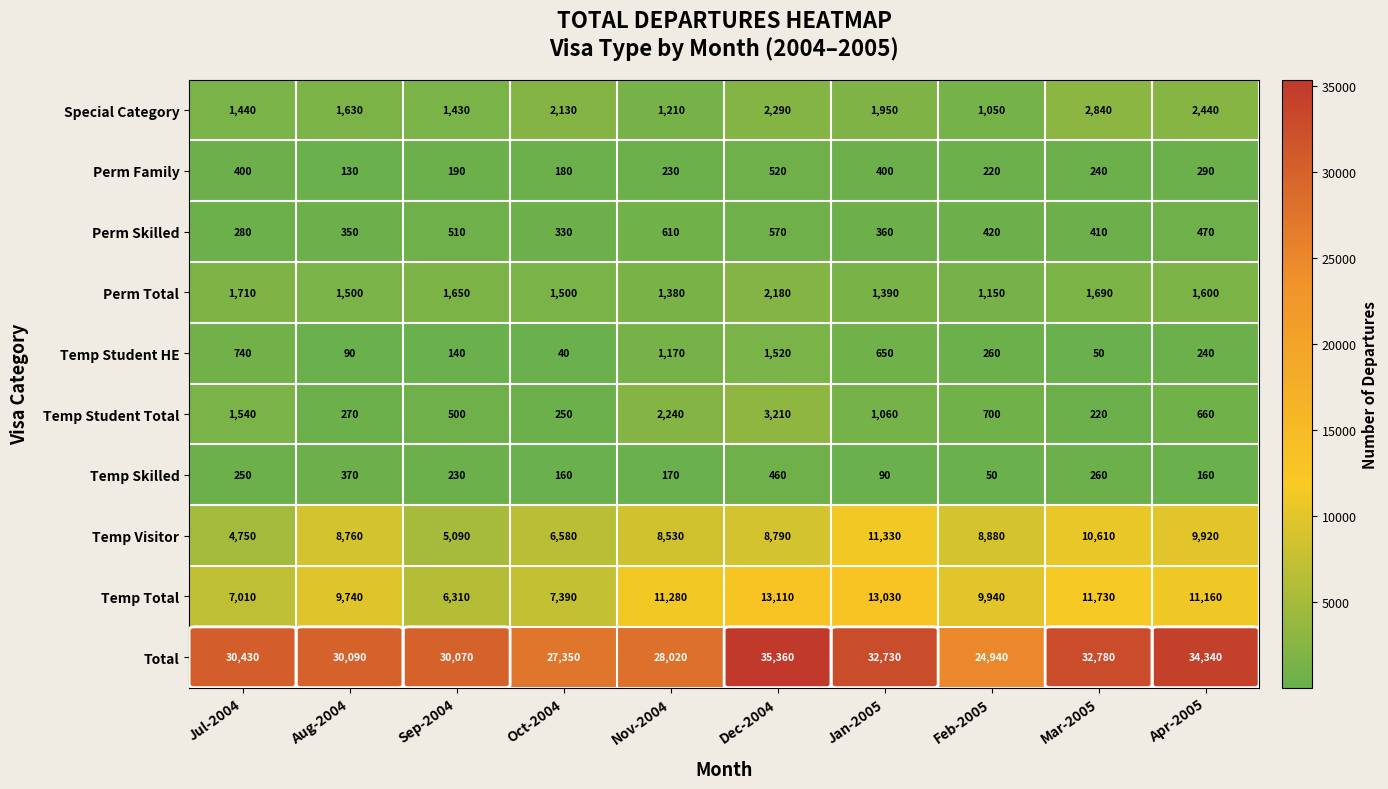

How many values in the Total series are below 30430?

5